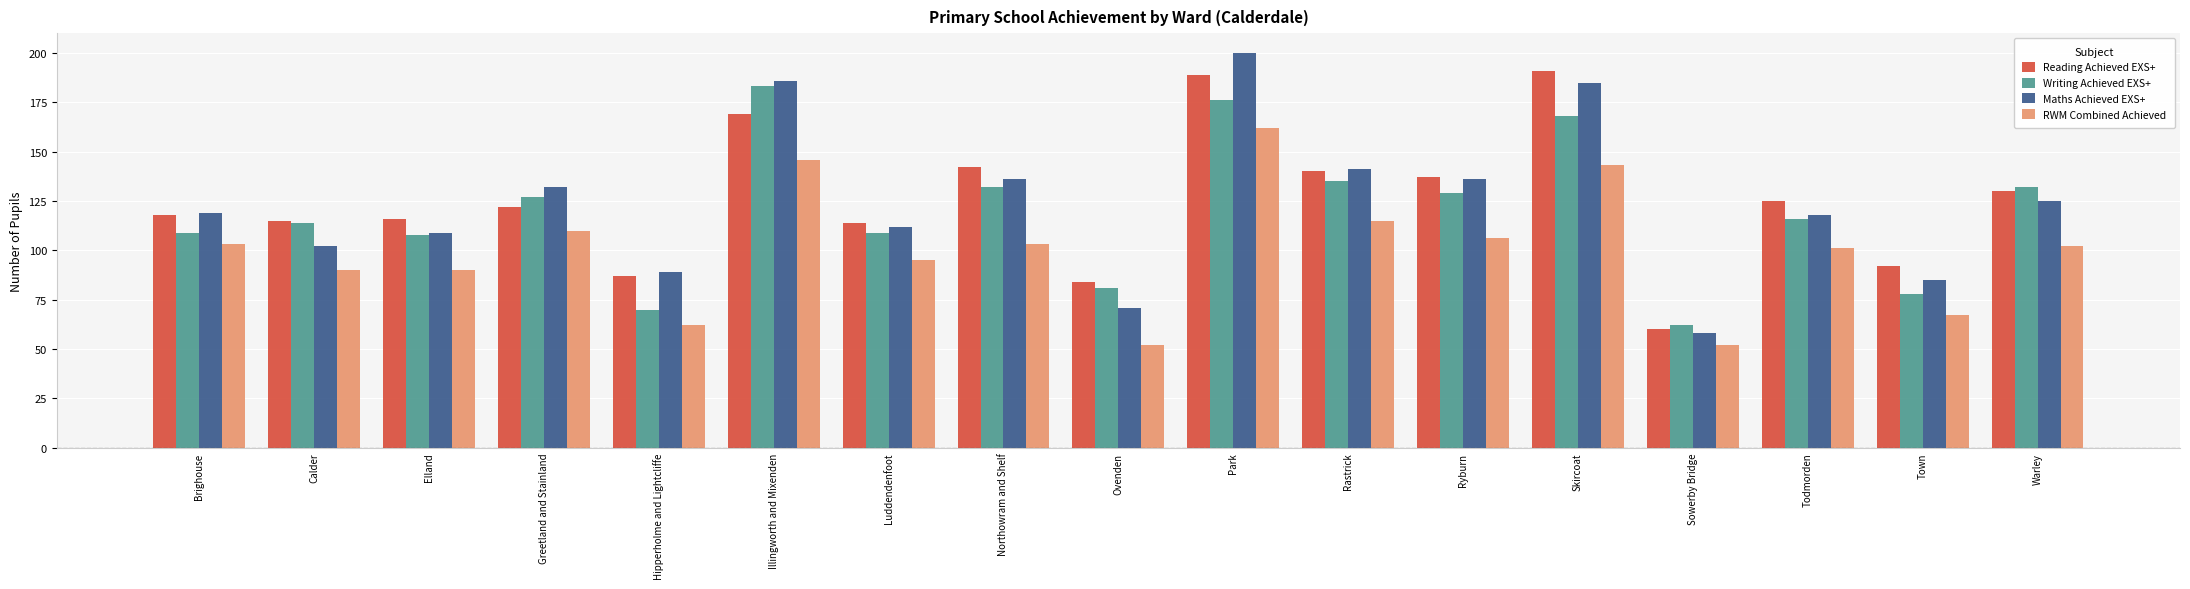

How many data points does each series have?

17